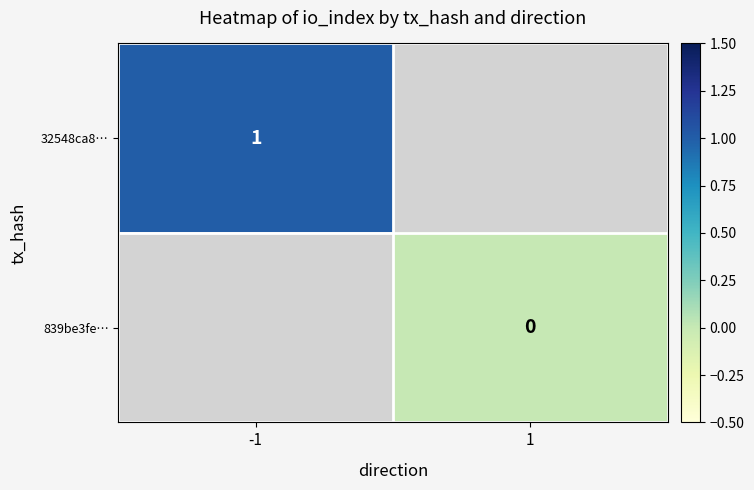

True or false: 32548ca8… has a value of 1 at -1.

True